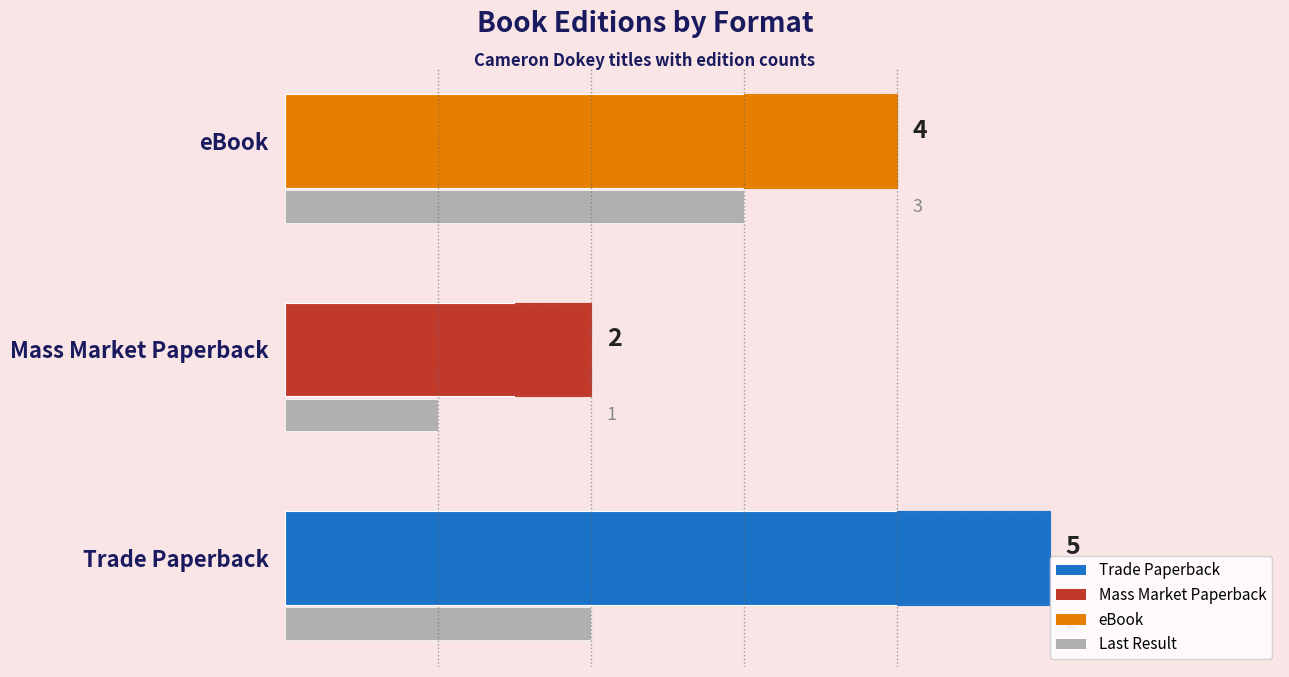

At how many categories does at least one series exceed 4?

1